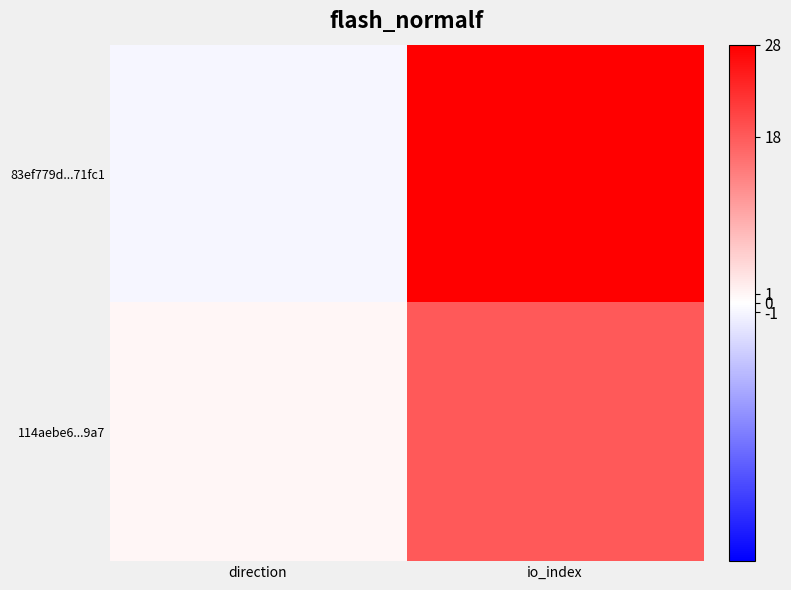

Reading right to left, extract all data points from this chart.

83ef779d...71fc1: io_index=28	direction=-1
114aebe6...9a7: io_index=18	direction=1